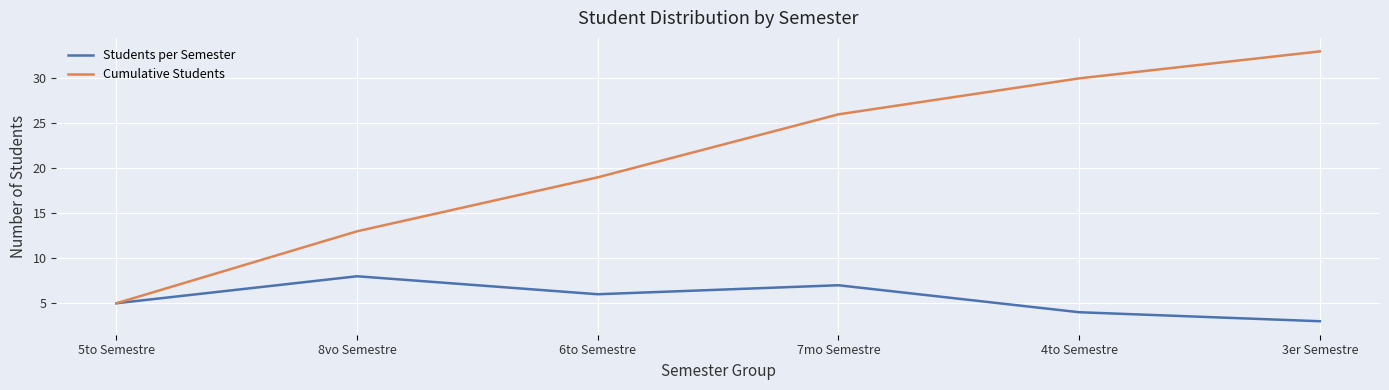

Reading right to left, what are all the values shown in this chart?

Students per Semester: 3er Semestre=3	4to Semestre=4	7mo Semestre=7	6to Semestre=6	8vo Semestre=8	5to Semestre=5
Cumulative Students: 3er Semestre=33	4to Semestre=30	7mo Semestre=26	6to Semestre=19	8vo Semestre=13	5to Semestre=5